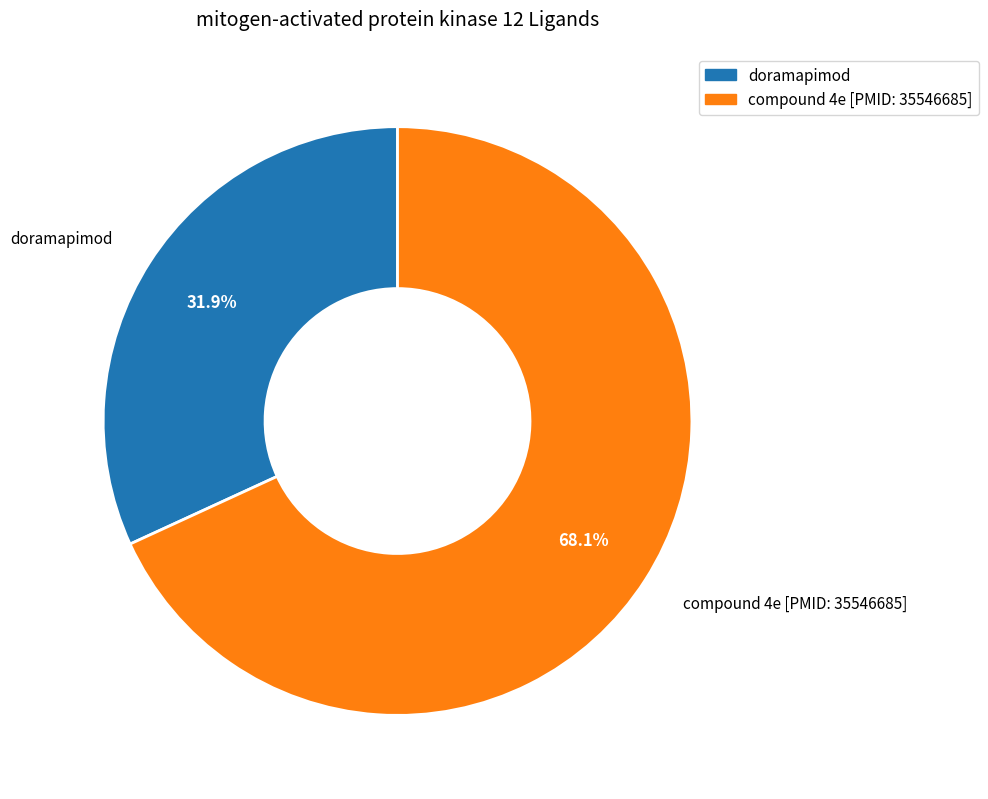

What is the smallest slice in the pie chart?

doramapimod